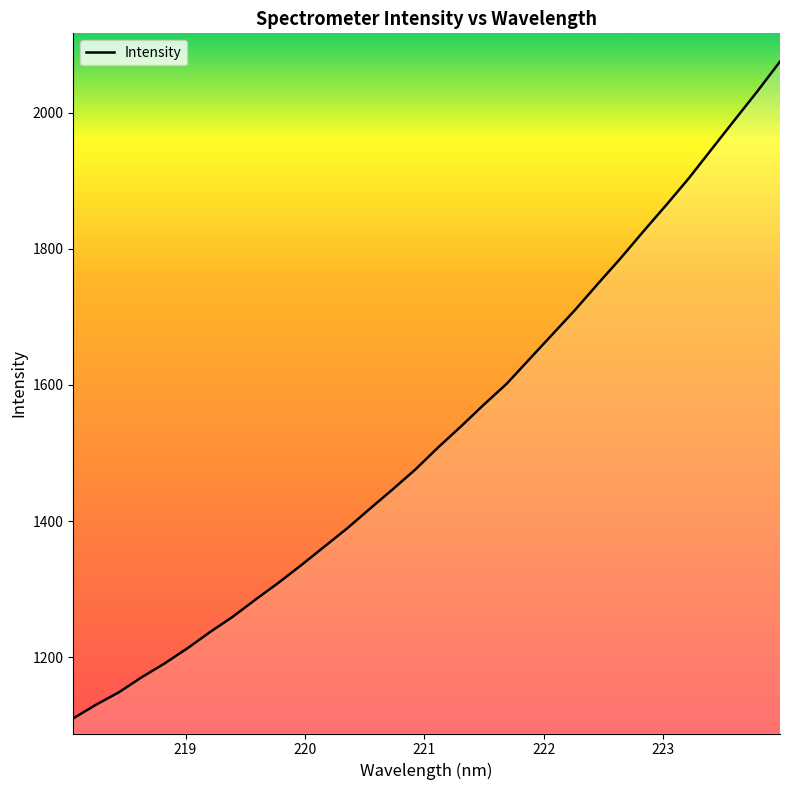

Is this an area chart (filled region under the line)?

No